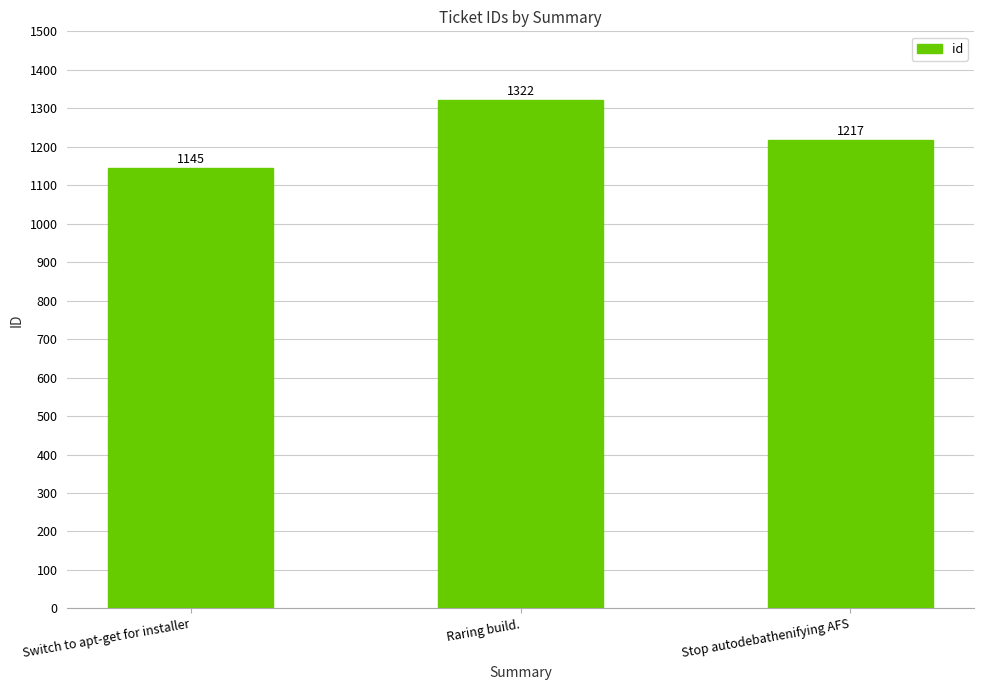

List the labels in order of value, smallest first.

Switch to apt-get for installer, Stop autodebathenifying AFS, Raring build.